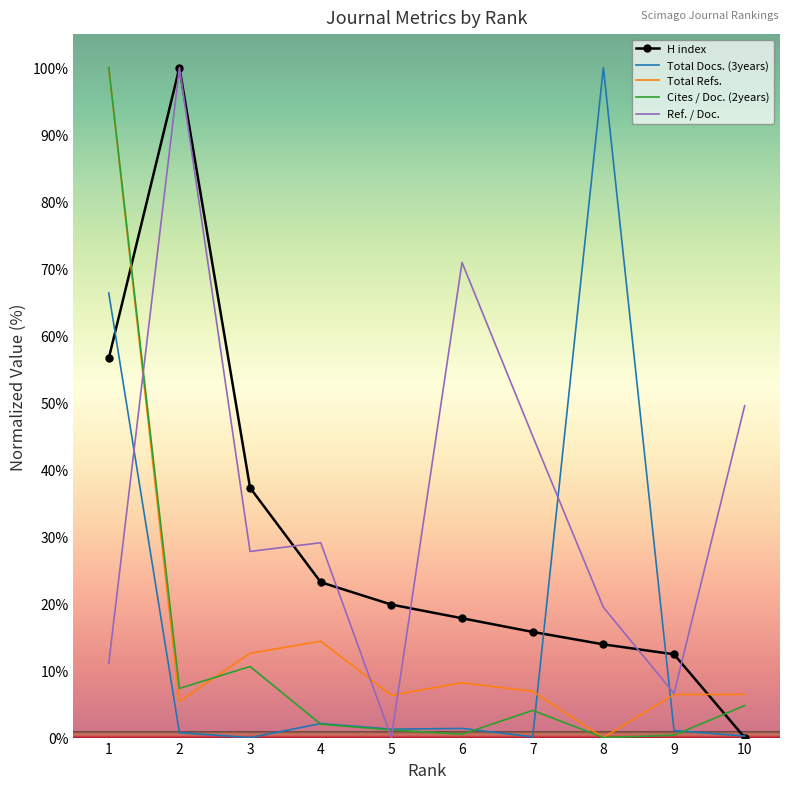

The Total Docs. (3years) series shows 1.3 at 5. True or false?

True